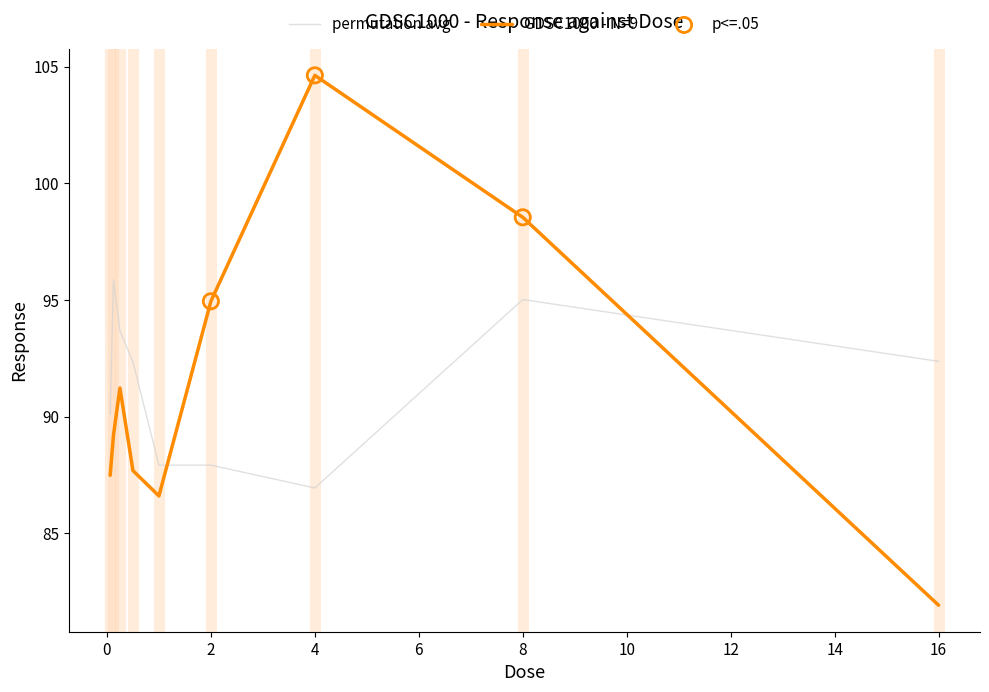

Which series has the largest range (max minus min)?

GDSC1000 - N=9